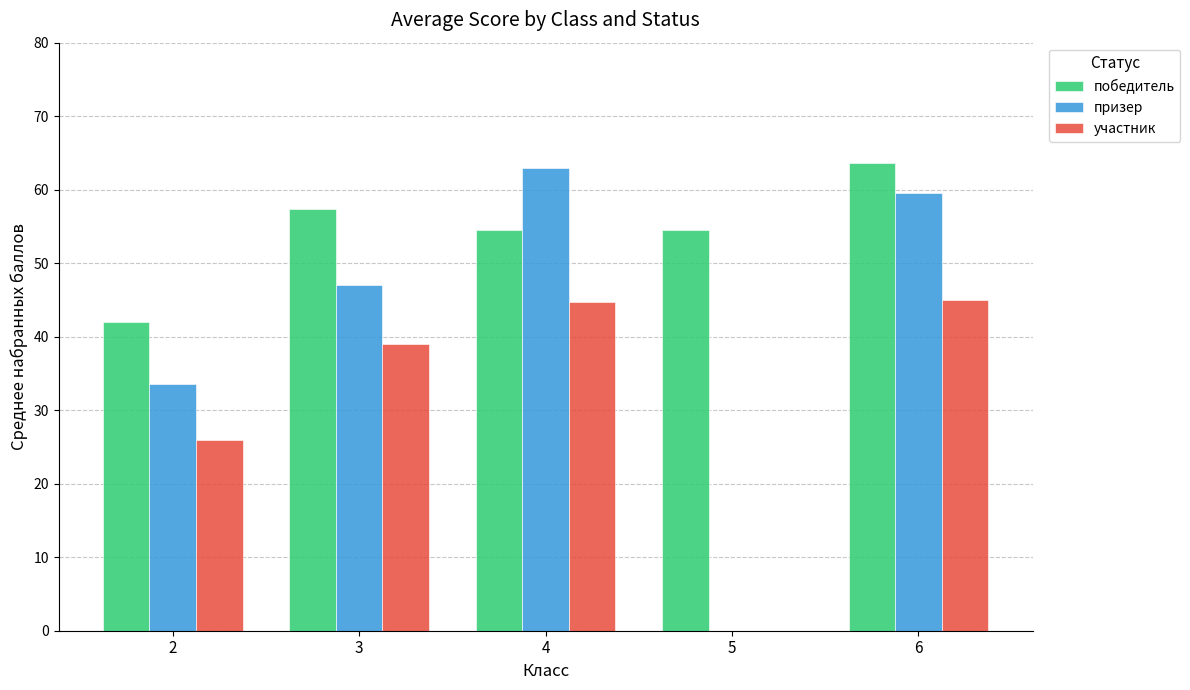

Is it true that призер equals 59.6 at 6?

True